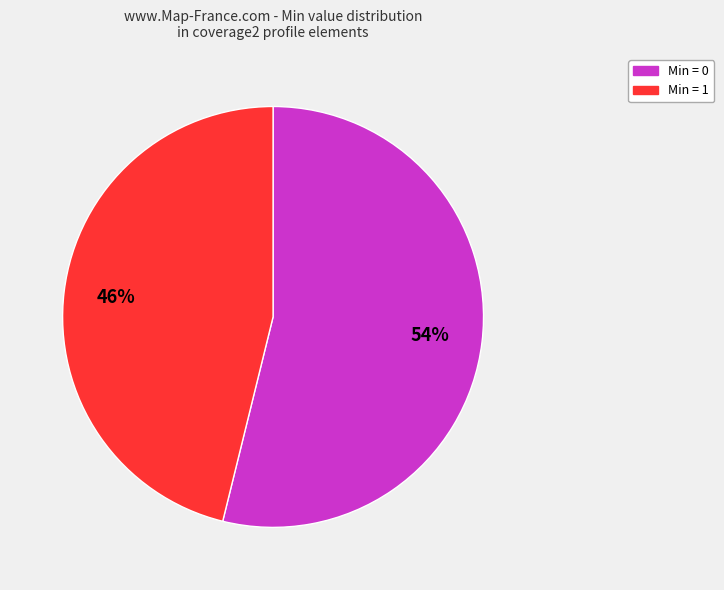

How many slices are in this pie chart?

2